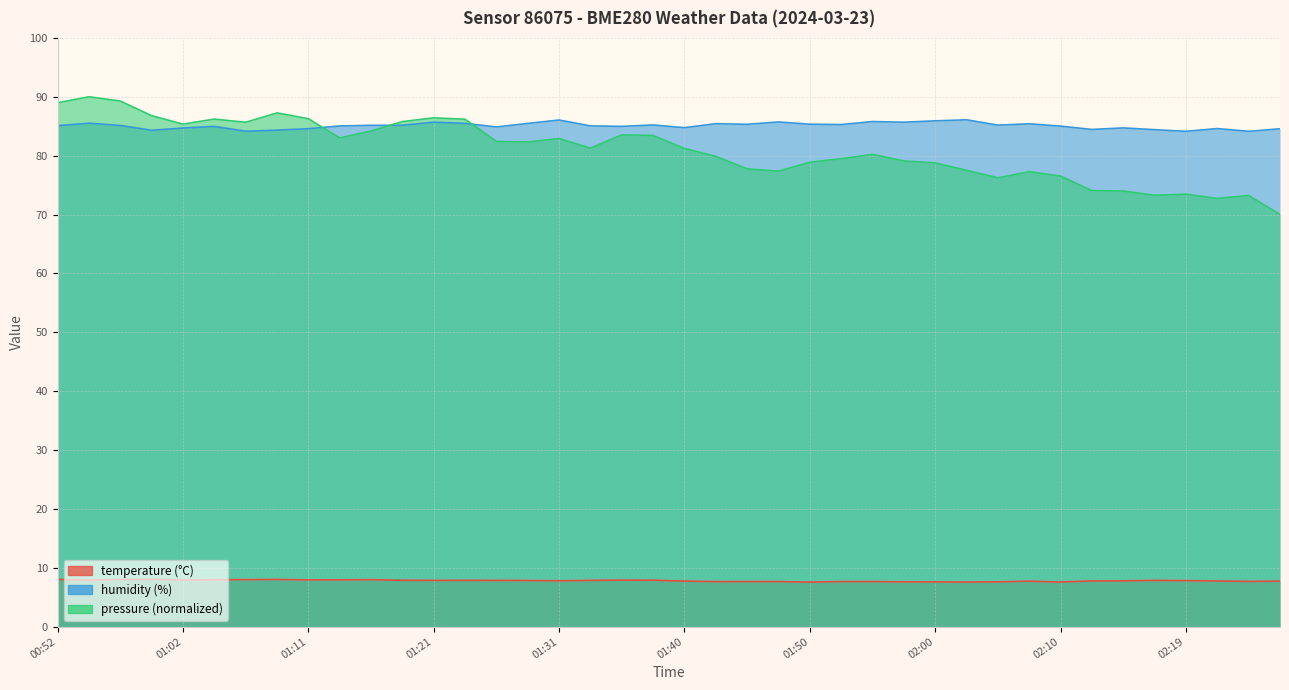

What is the difference between the temperature values at 02:00 and 00:57?

0.4